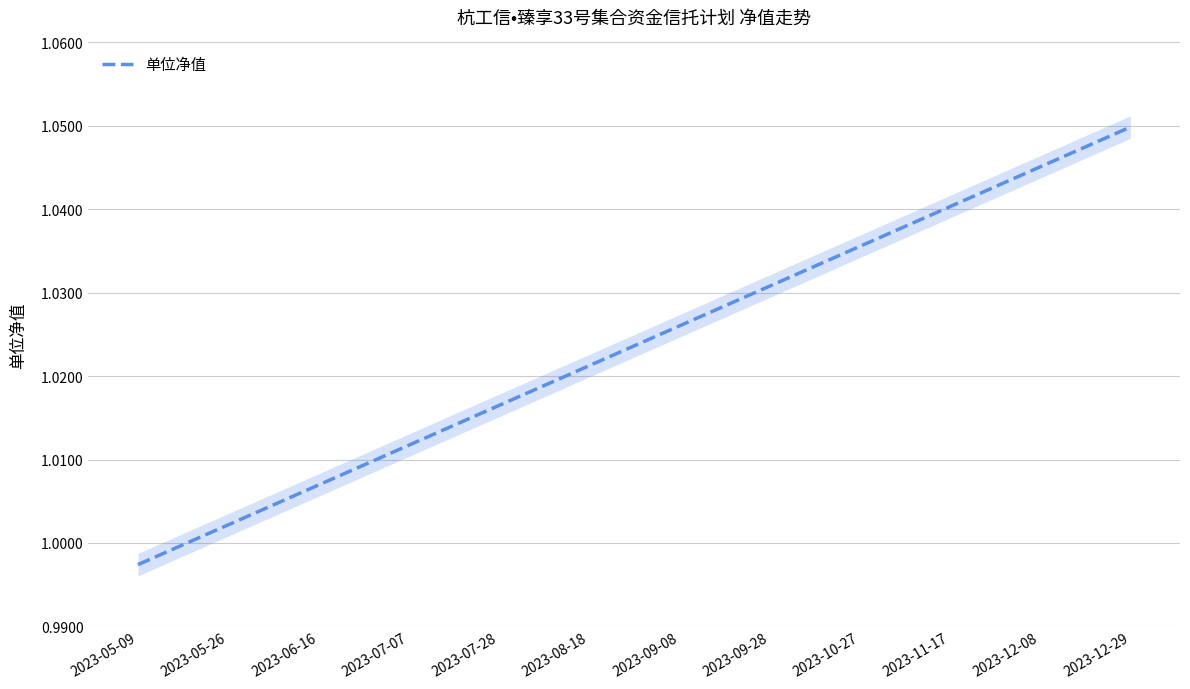

The value of 单位净值 at 2023-08-18 is 0.6. True or false?

False